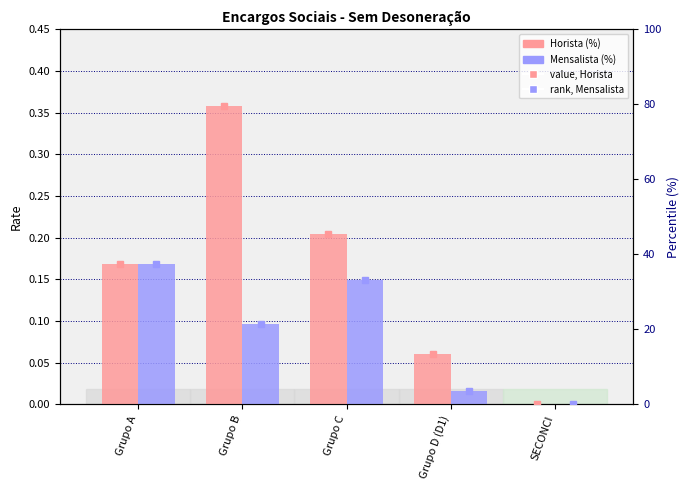

What position from the left is Grupo D (D1)?

4